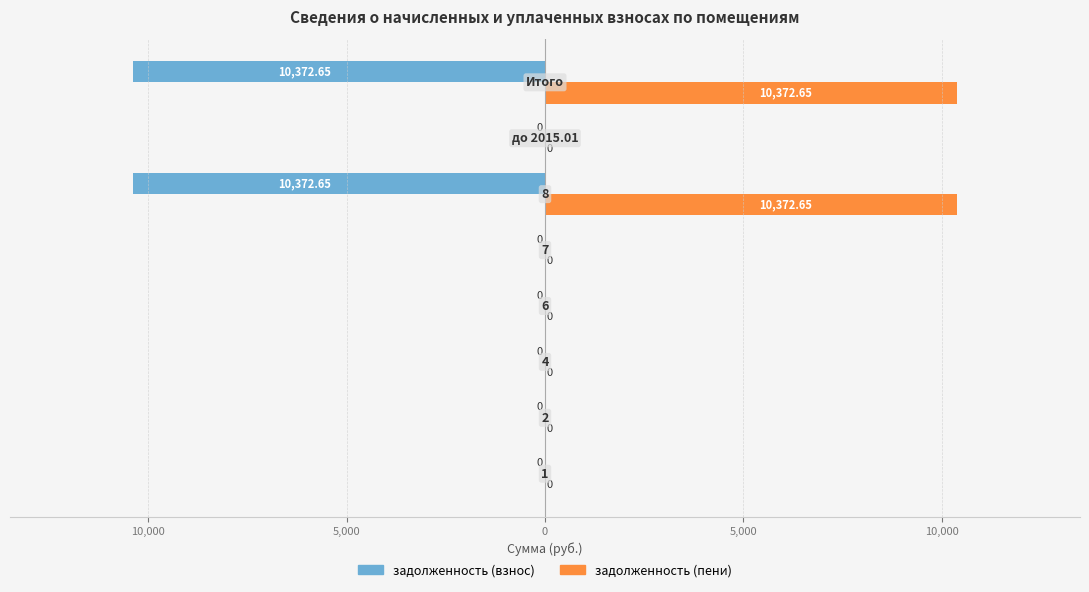

What are all the series names shown in the legend?

задолженность (взнос), задолженность (пени)